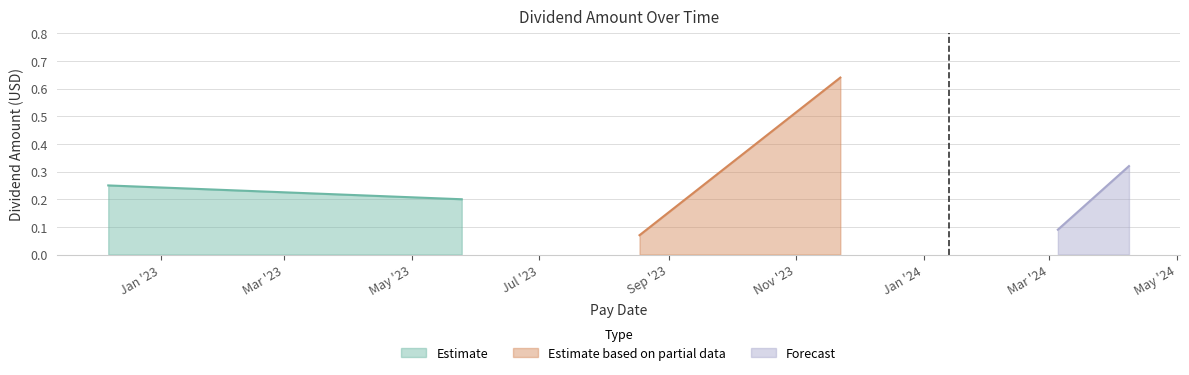

Which label corresponds to the largest value in the chart?

2023-11-22